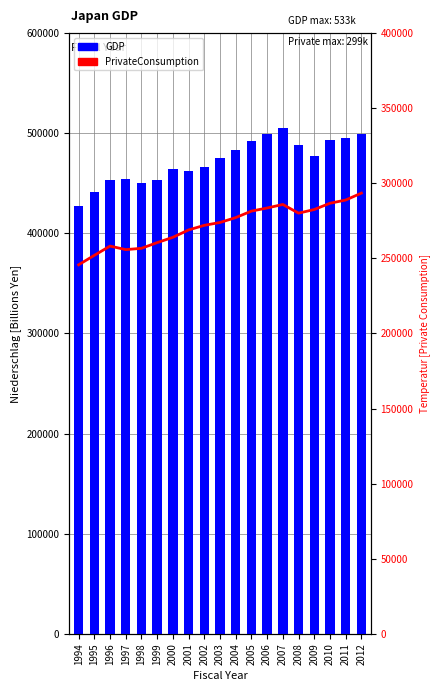

The value of PrivateConsumption at 2000 is 263971.8. True or false?

True